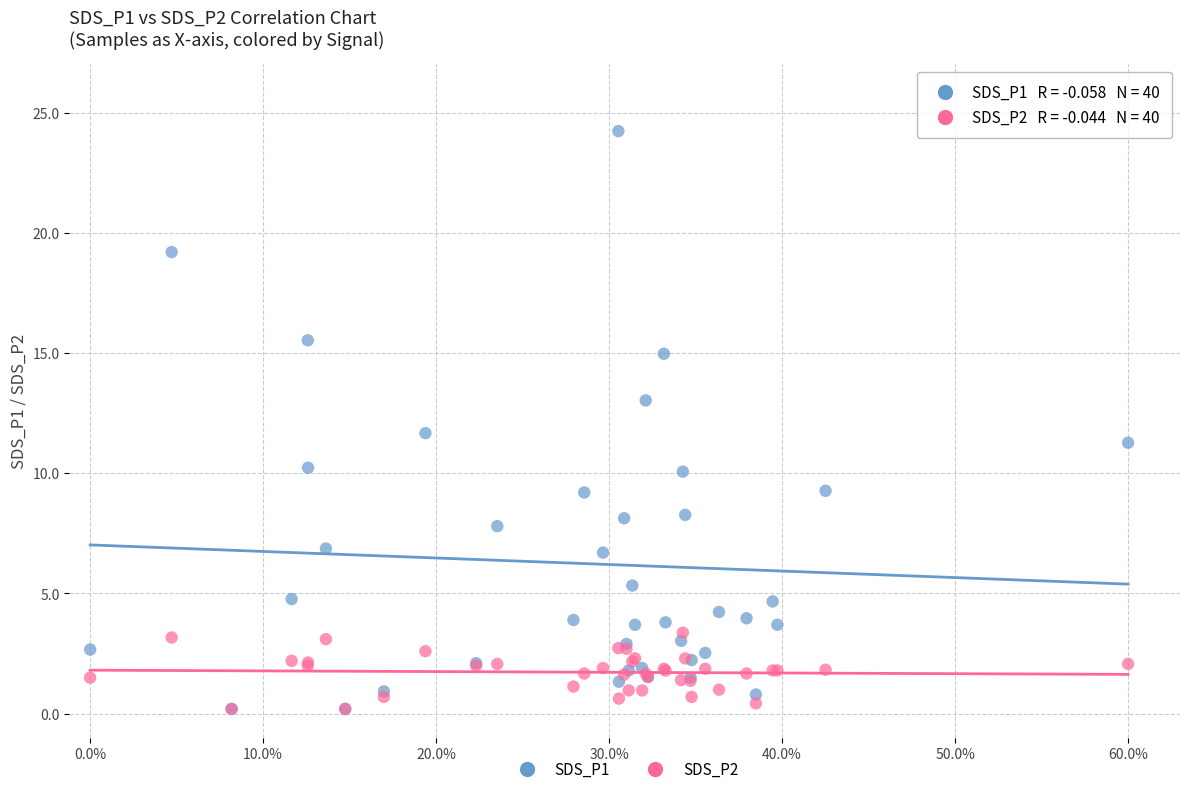

Across all series, what Y value is closest to 12?

11.7